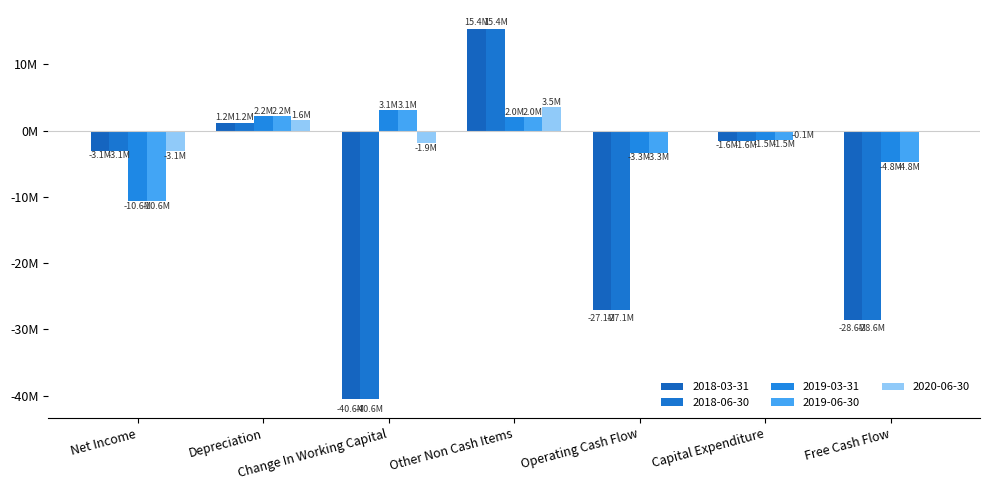

Are the bars horizontal?

No